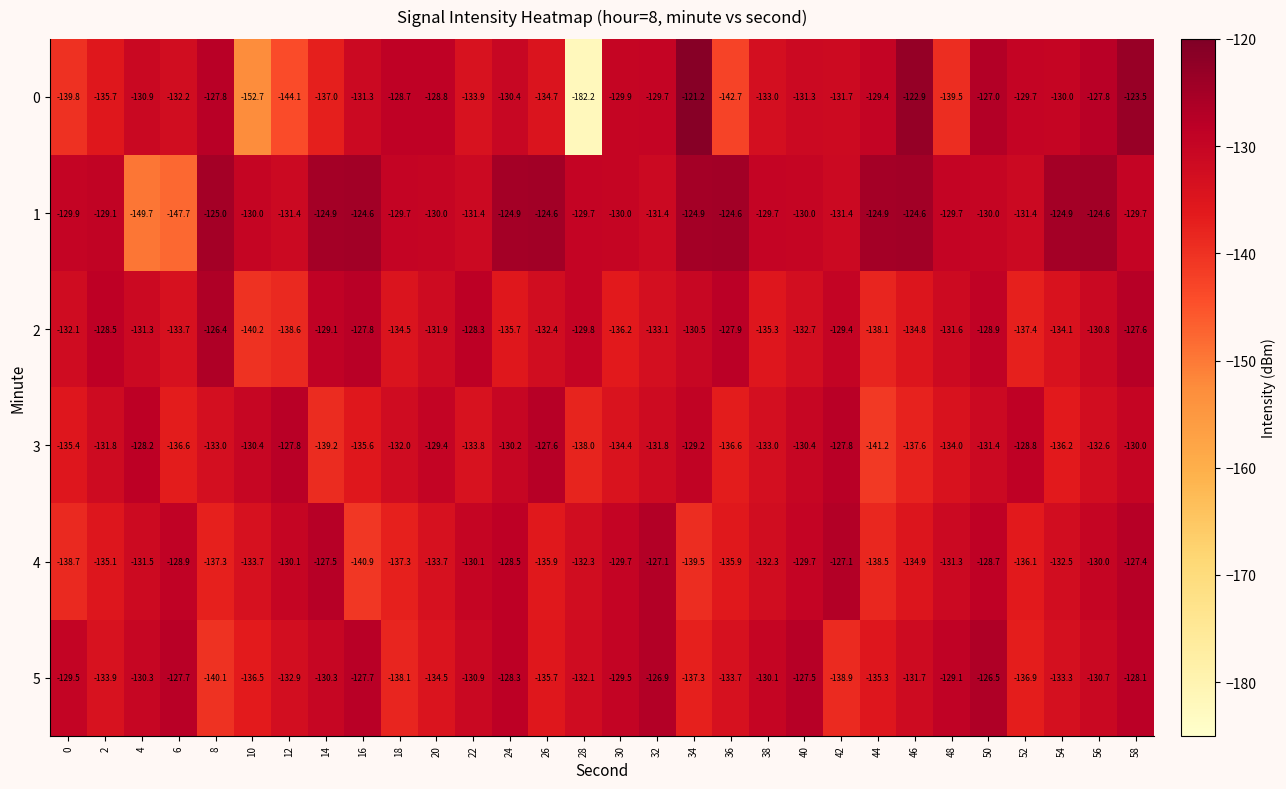

What value does the 1 series have at 18?

-129.7